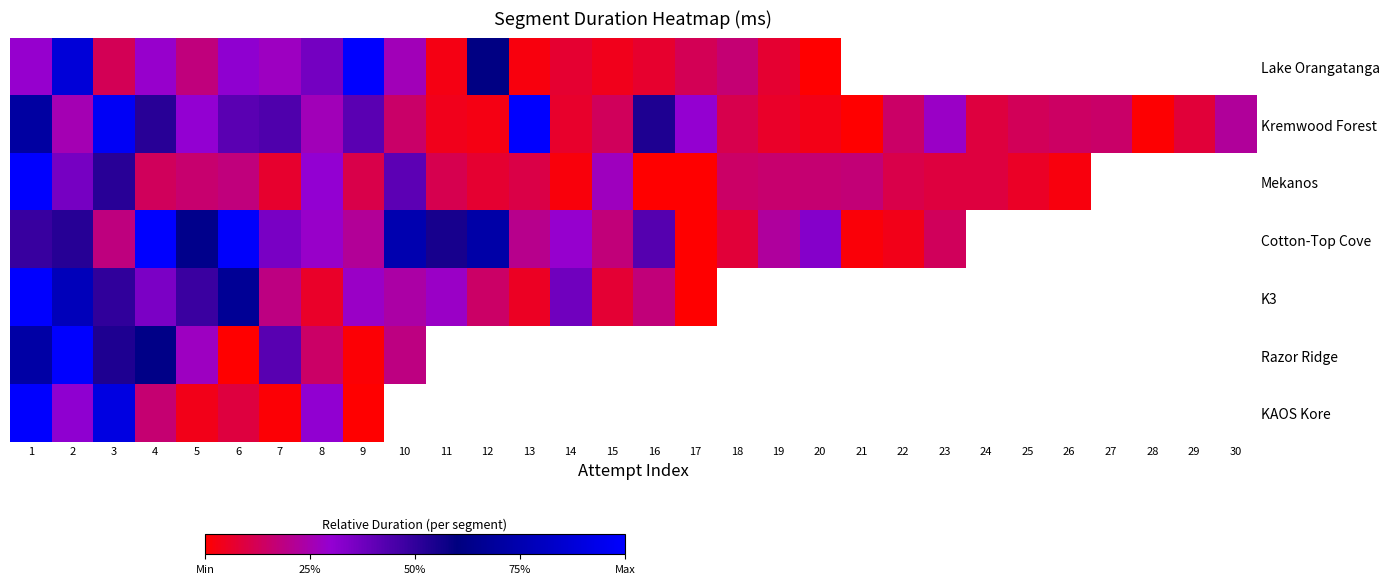

What is the difference between the Mekanos values at 9 and 25?

0.1